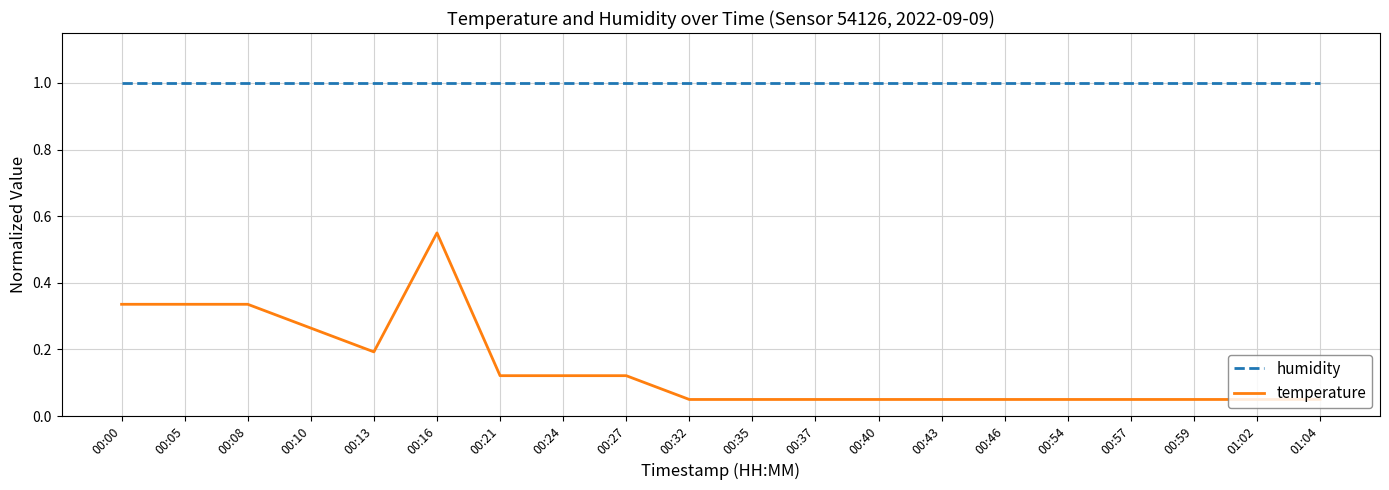

True or false: humidity and temperature intersect in this chart.

False